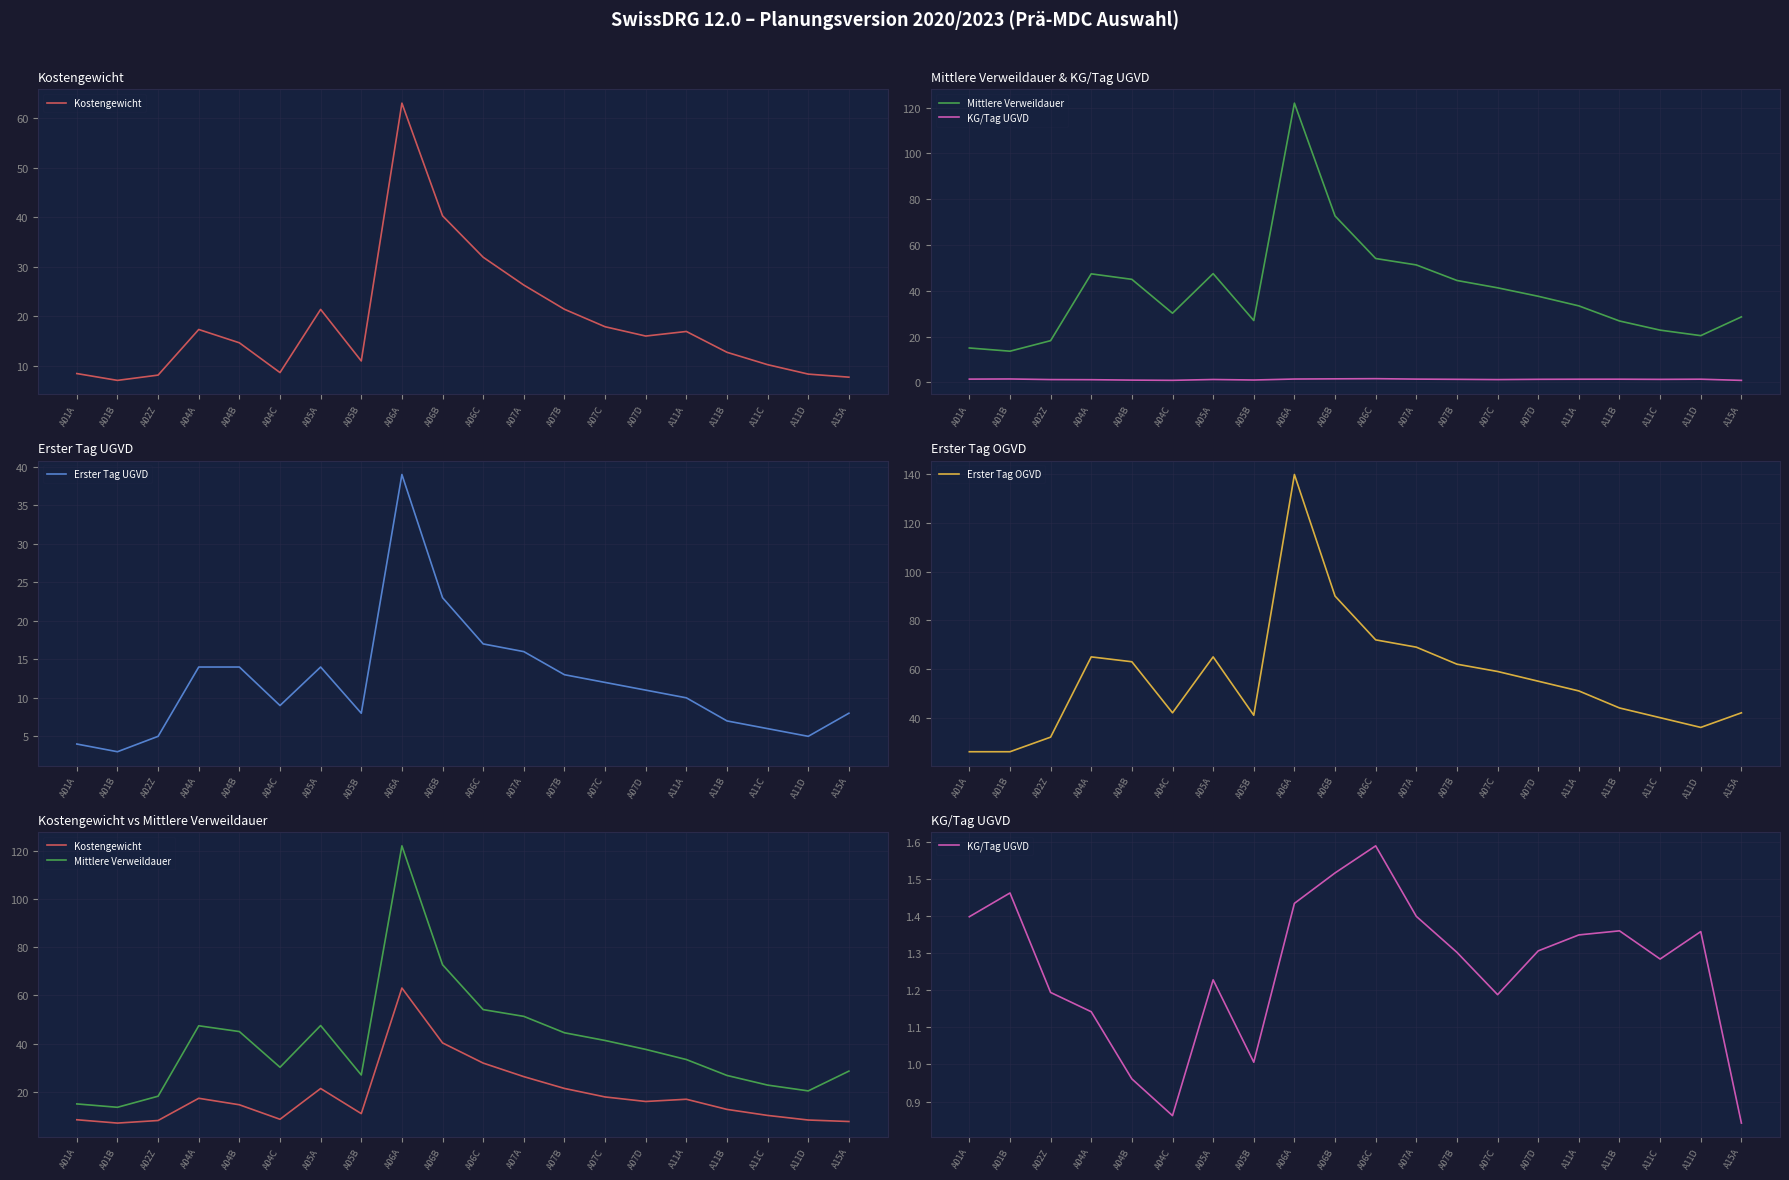

Where does the Kostengewicht series first go above 16?

A04A